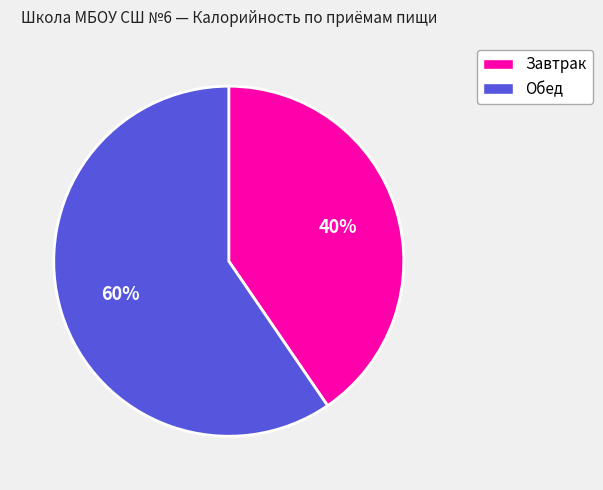

To the nearest percent, what is the average slice percentage?

50%